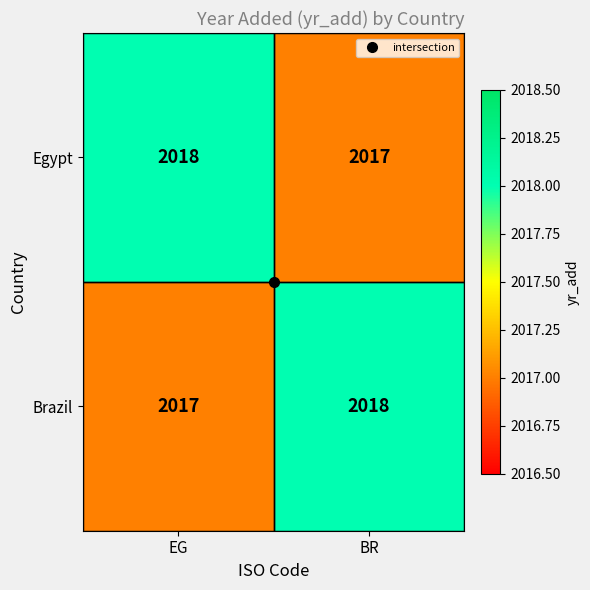

What is the greatest value displayed?

2018